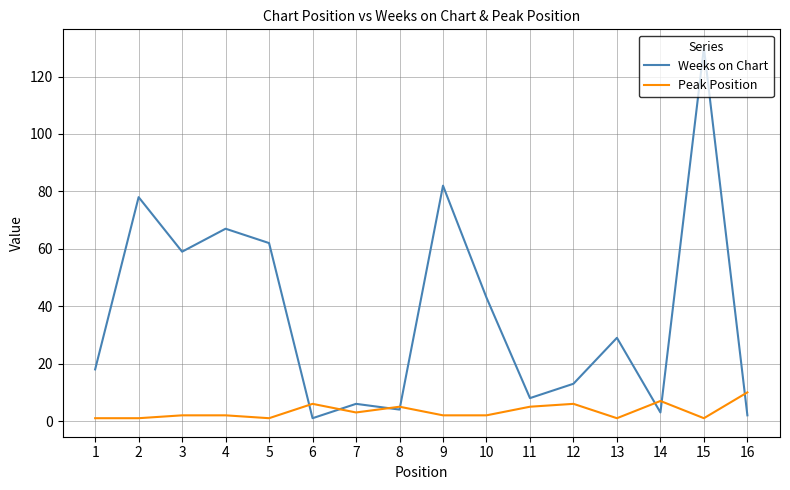

Reading right to left, extract all data points from this chart.

Weeks on Chart: 2	130	3	29	13	8	43	82	4	6	1	62	67	59	78	18
Peak Position: 10	1	7	1	6	5	2	2	5	3	6	1	2	2	1	1